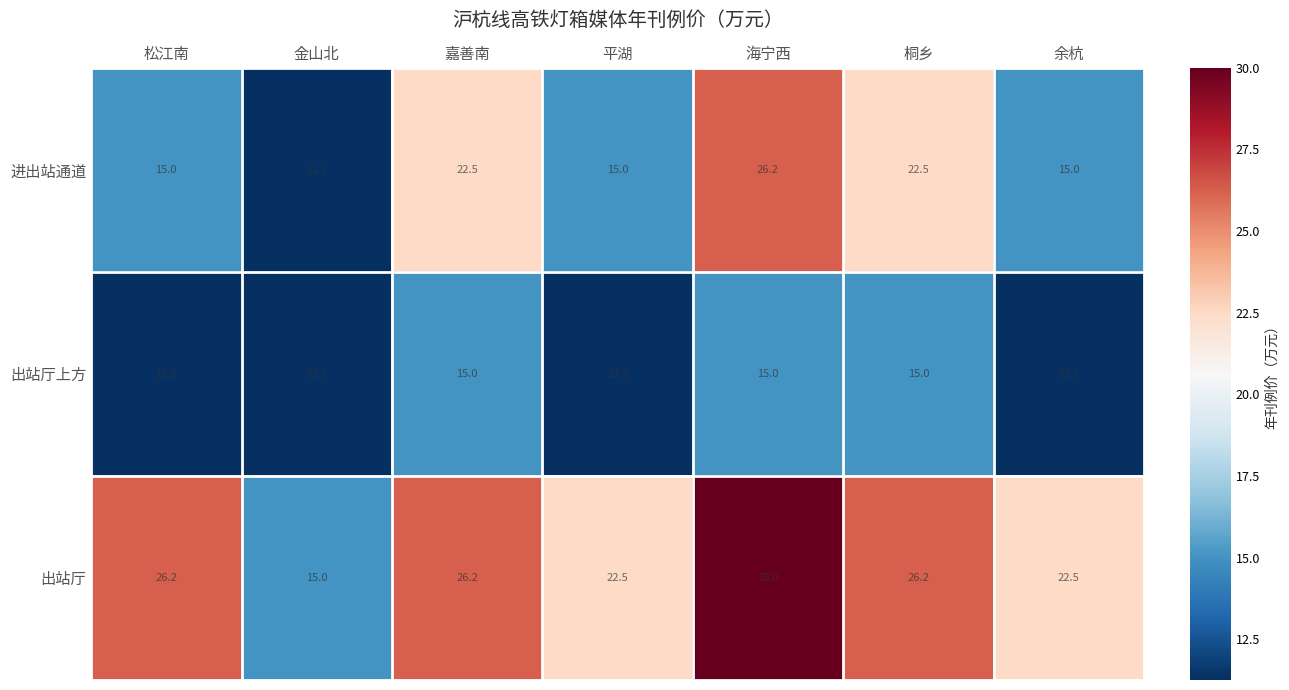

Reading left to right, transcribe all the data shown in this chart.

进出站通道: 15.0	11.2	22.5	15.0	26.2	22.5	15.0
出站厅上方: 11.2	11.2	15.0	11.2	15.0	15.0	11.2
出站厅: 26.2	15.0	26.2	22.5	30.0	26.2	22.5